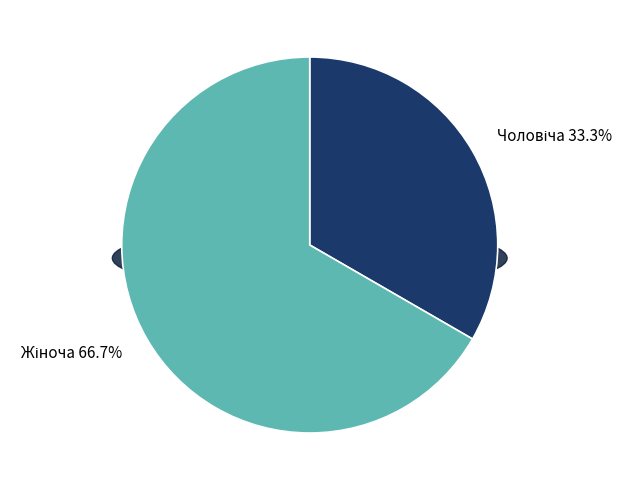

How many slices are in this pie chart?

2